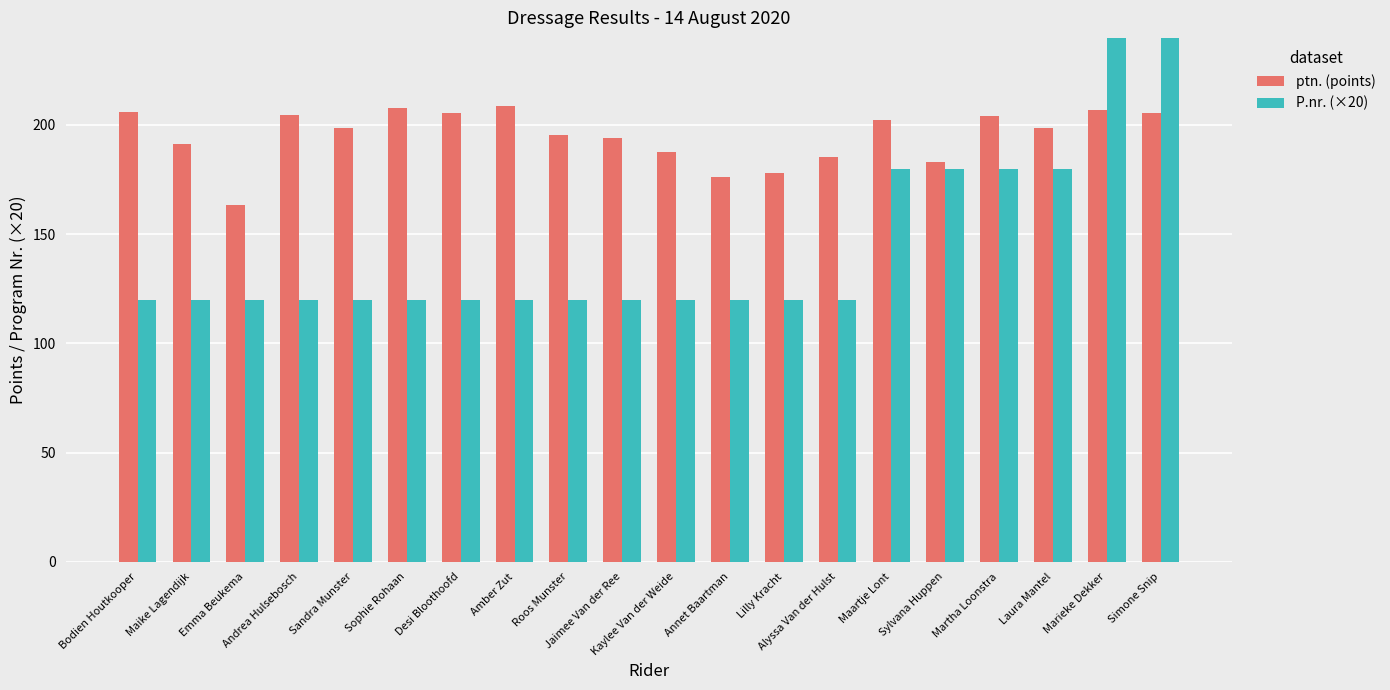

What position from the left is Martha Loonstra?

17